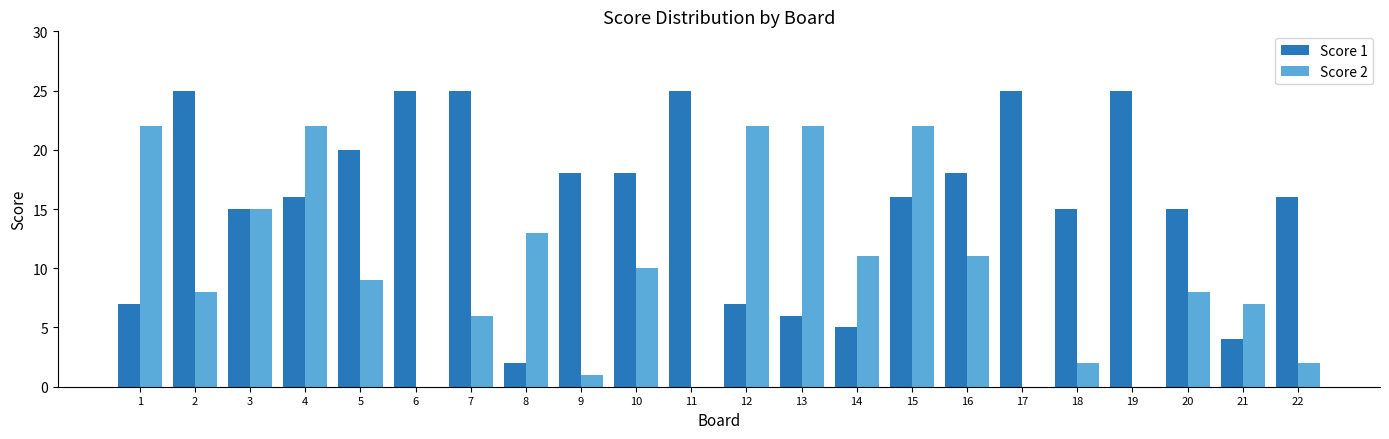

What are all the series names shown in the legend?

Score 1, Score 2